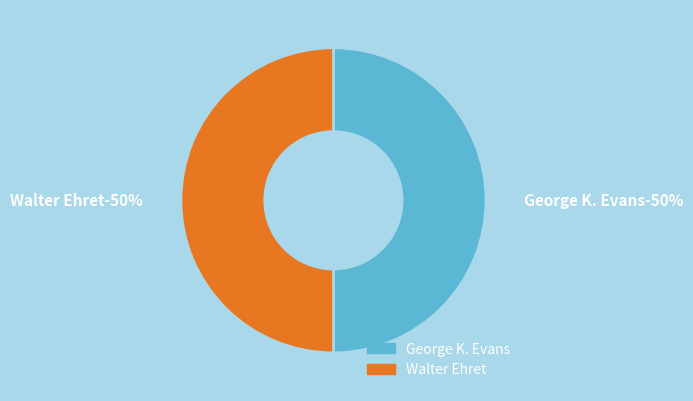

How many slices are in this pie chart?

2